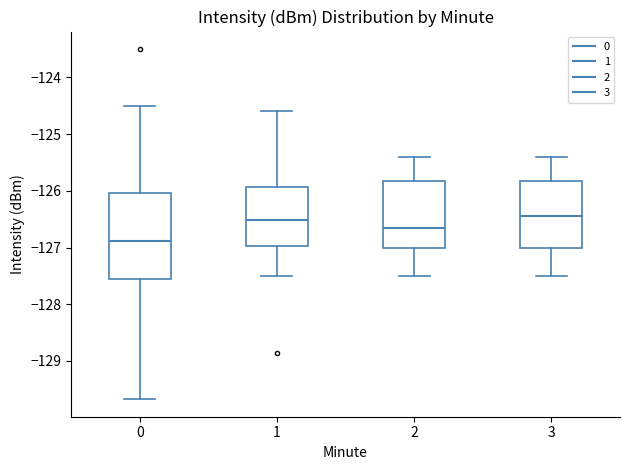

Reading left to right, read every box against the y-axis: the position of its median line, the range the box covers, and the ends of its whiskers. The values are not printed on the chart, so give them approximately, as read against the axis.

0: median -126.9, box -127.6 to -126.0, whiskers -129.7 to -124.5
1: median -126.5, box -127.0 to -125.9, whiskers -127.5 to -124.6
2: median -126.6, box -127.0 to -125.8, whiskers -127.5 to -125.4
3: median -126.4, box -127.0 to -125.8, whiskers -127.5 to -125.4